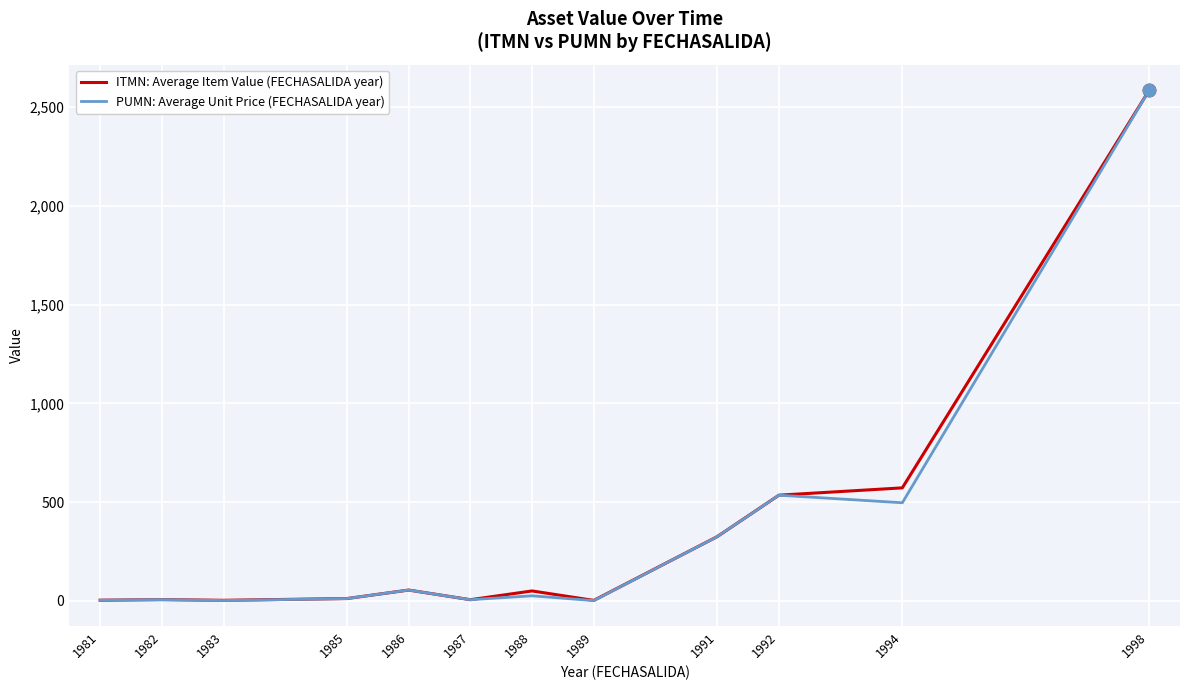

At which category is the sum across all series the highest?

1998